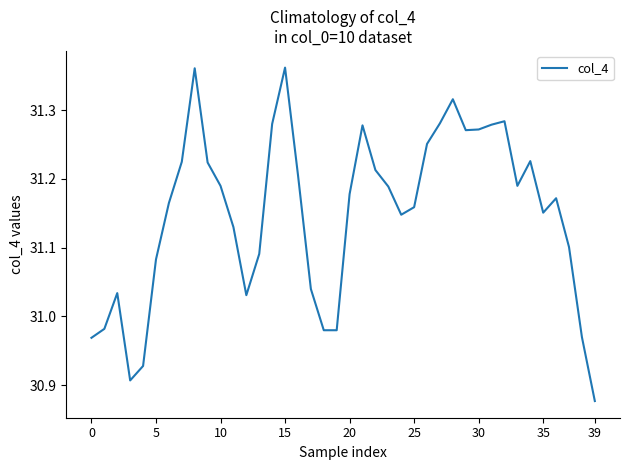

What is the difference between the maximum and minimum values?

0.5